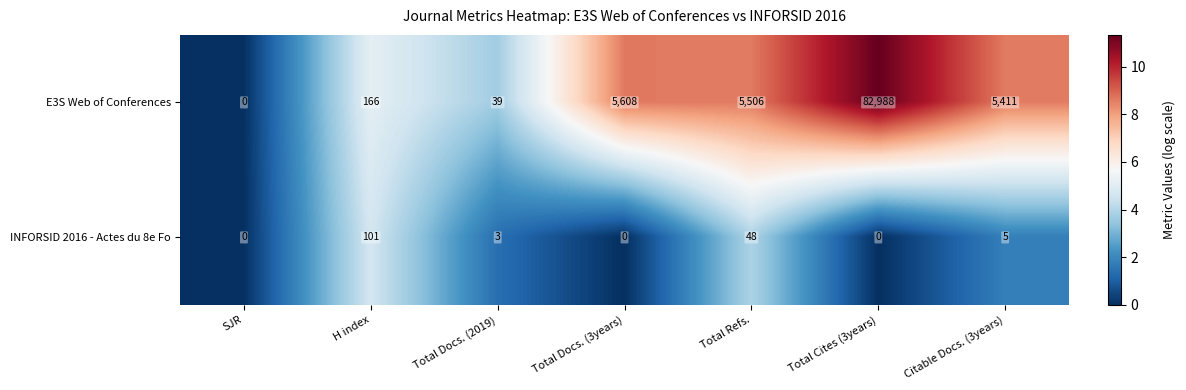

Reading left to right, list all the values displayed in this chart.

E3S Web of Conferences: SJR=0	H index=166	Total Docs. (2019)=39	Total Docs. (3years)=5608	Total Refs.=5506	Total Cites (3years)=82988	Citable Docs. (3years)=5411
INFORSID 2016 - Actes du 8e Fo: SJR=0	H index=101	Total Docs. (2019)=3	Total Docs. (3years)=0	Total Refs.=48	Total Cites (3years)=0	Citable Docs. (3years)=5